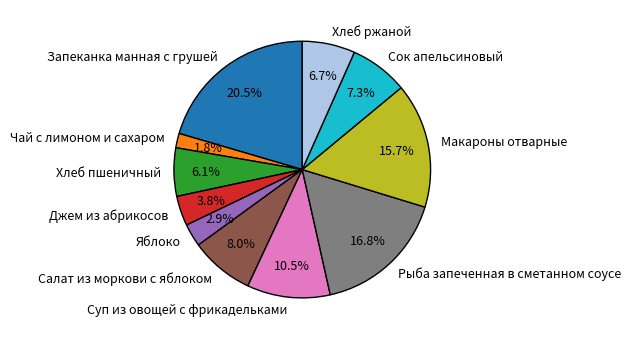

To the nearest percent, what percentage of the pie is Макароны отварные?

16%